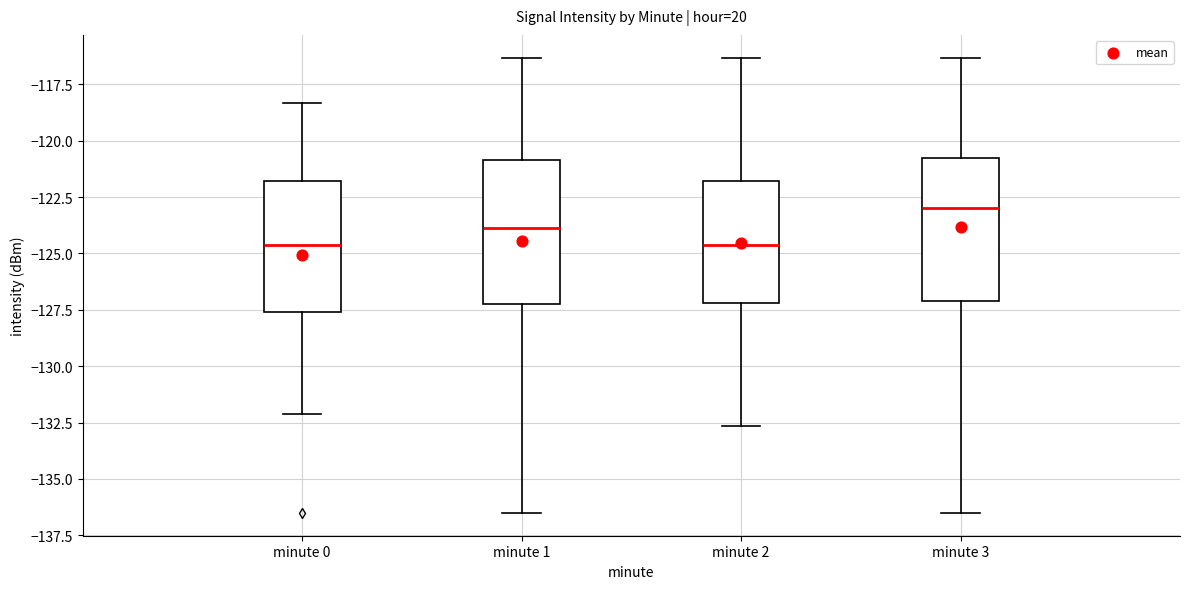

Where is the lower edge of the box for minute 1 on the y-axis? The values are not printed on the chart, so give them approximately, as read against the axis.

-127.5